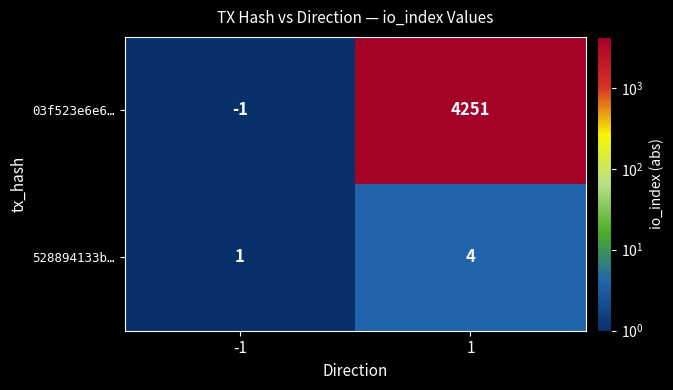

What is the approximate value of 03f523e6e6… at 1?

4251